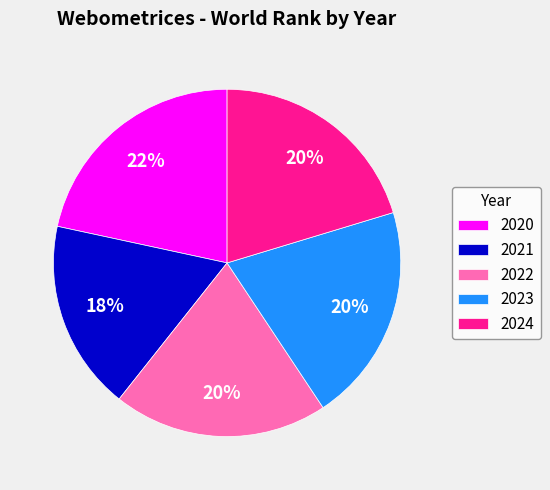

Which has a higher value, 2020 or 2023?

2020